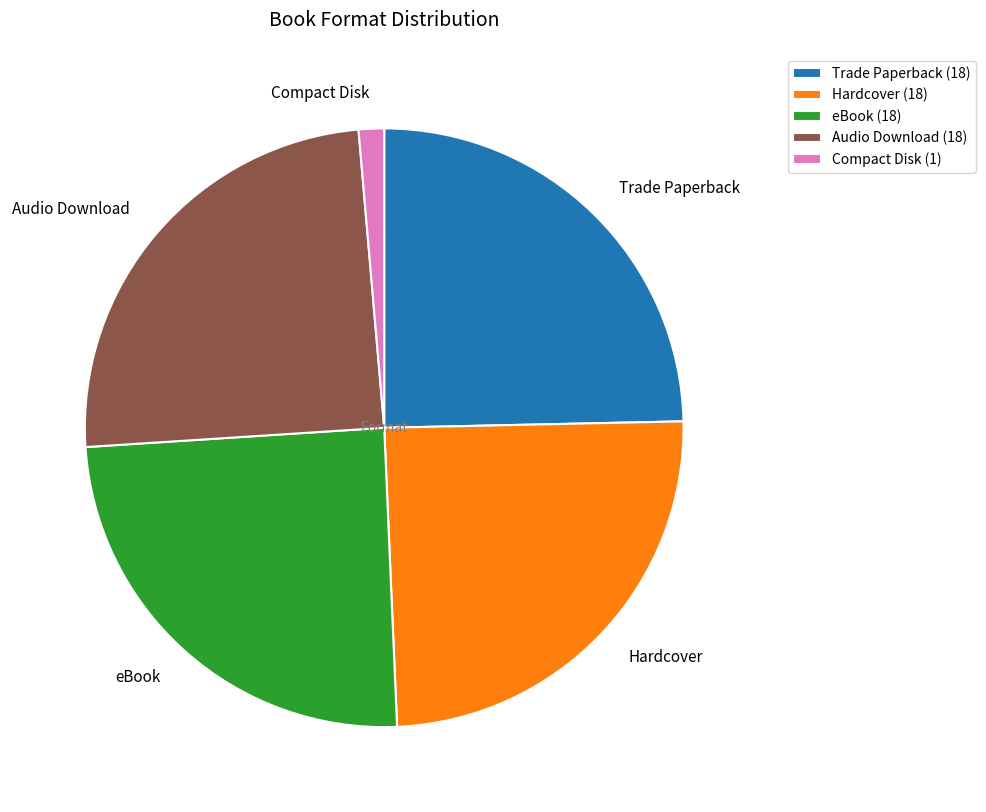

Does eBook account for over 50% of the chart?

No